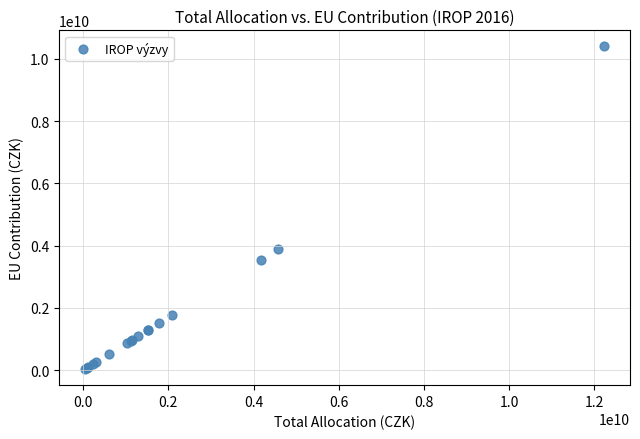

What Y value in the scatter plot is closest to 5217846225?

3898384683.0